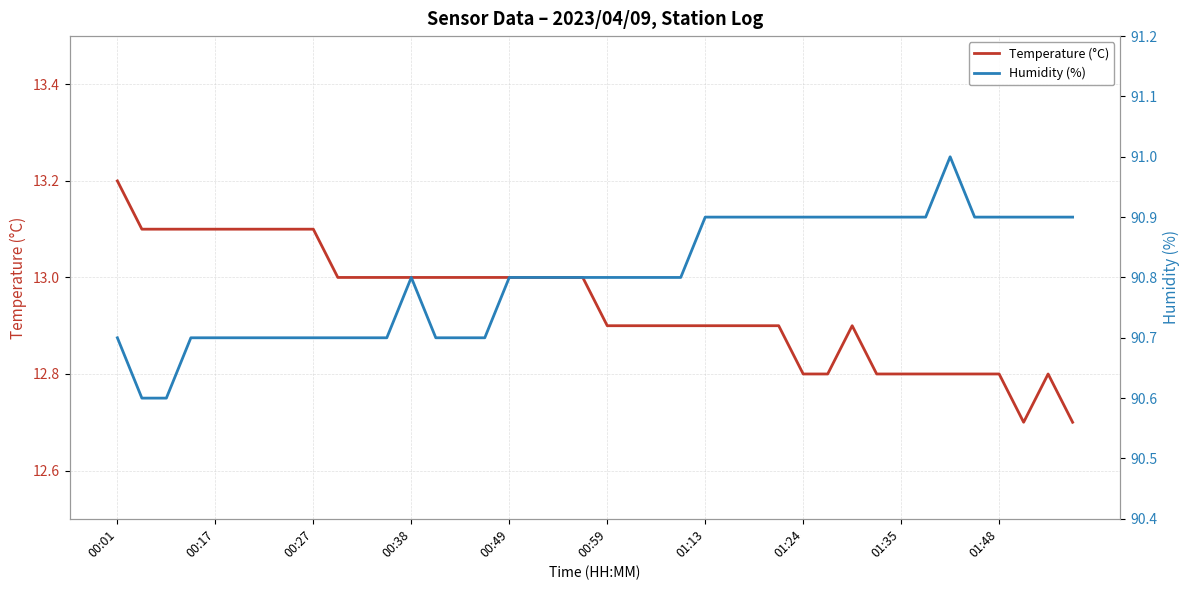

True or false: Temperature (°C) and Humidity (%) cross at least once.

False